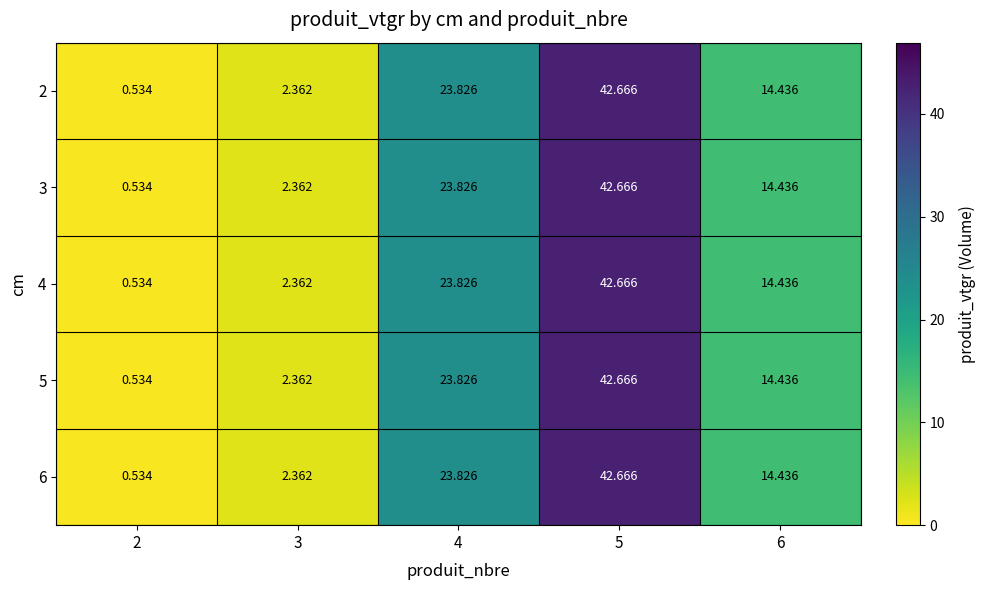

Is the value of 4 at 3 greater than the value of 3 at 6?

No